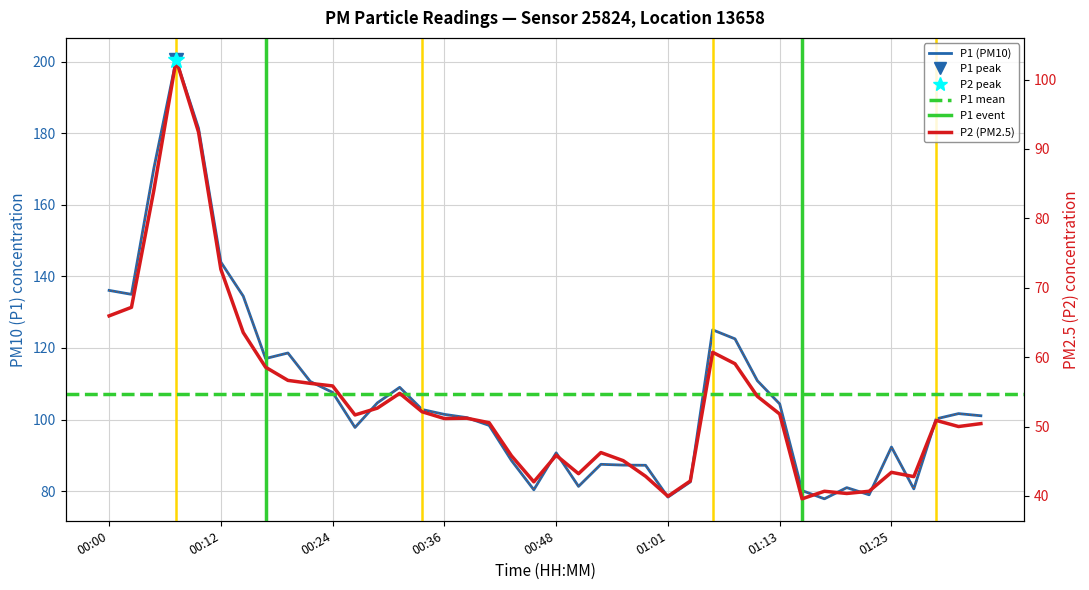

Is it true that P1 equals 183.2 at 01:13?

False